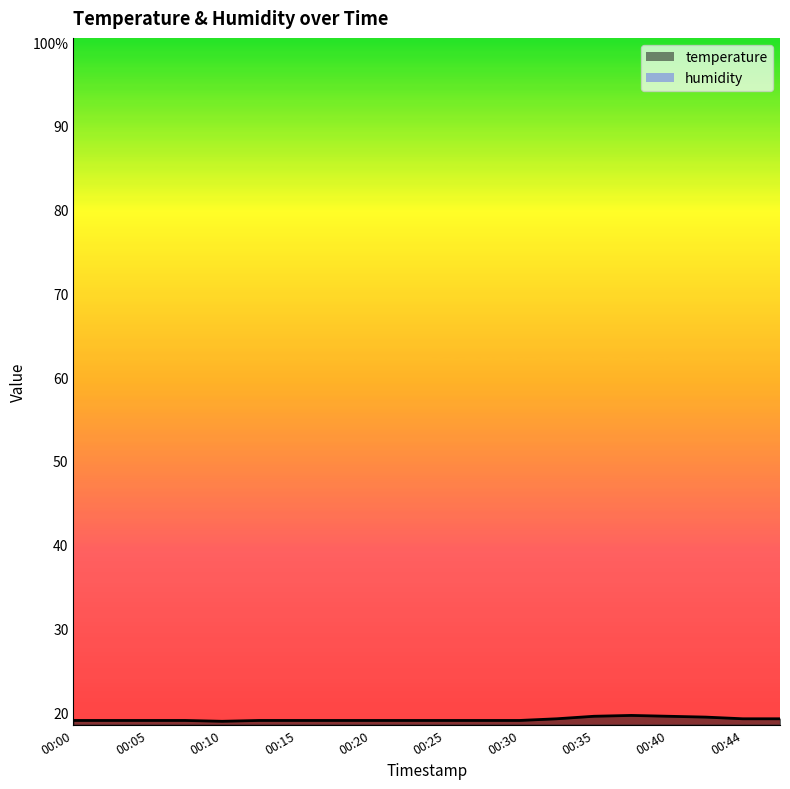

Count the values in the range 19 to 20.

19